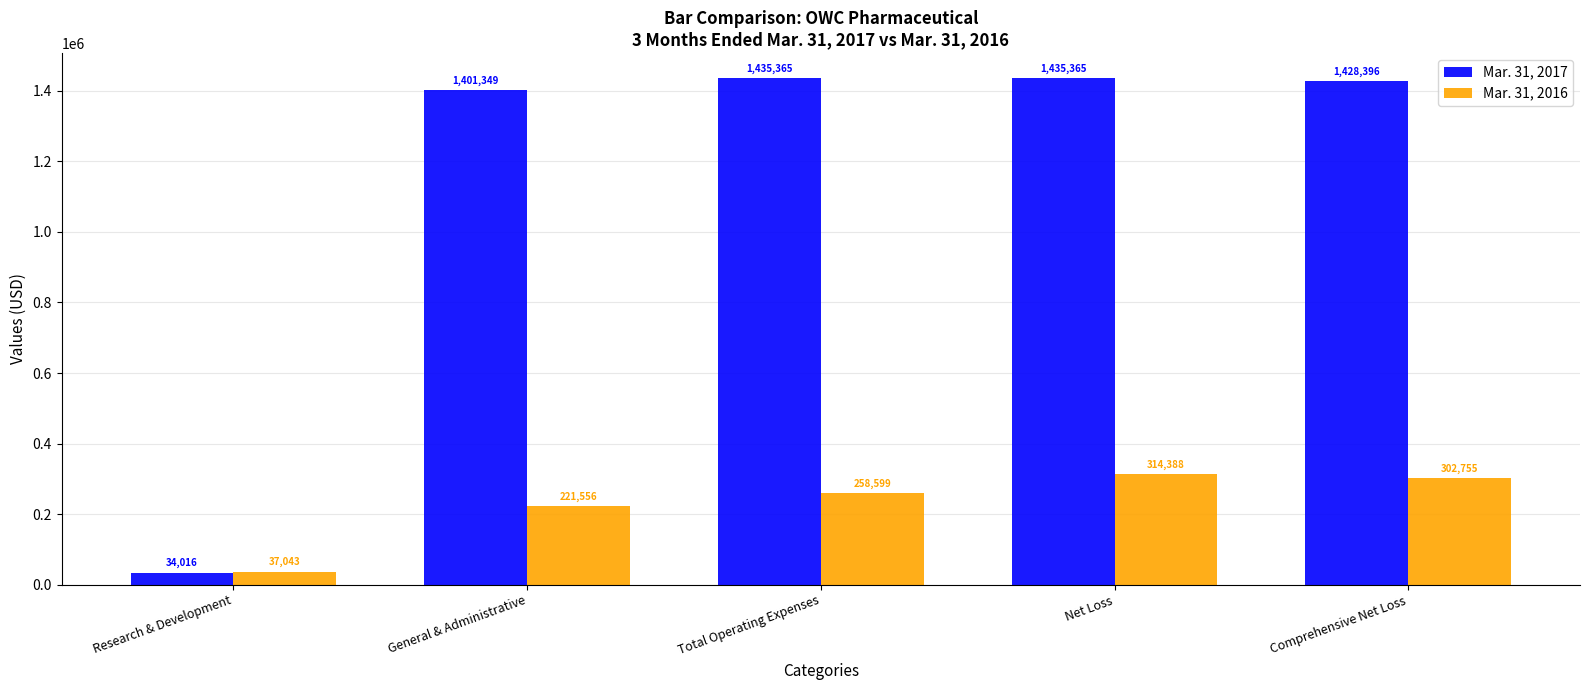

At which label does Mar. 31, 2016 reach its minimum?

Research & Development